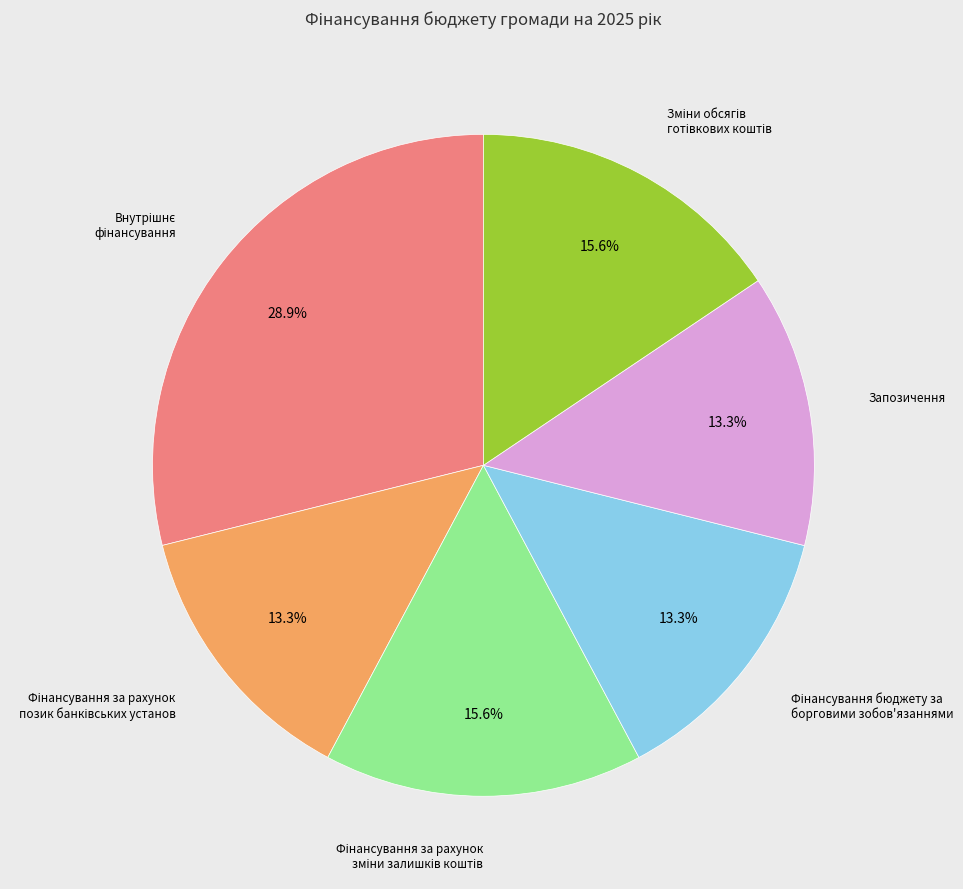

Is there a majority slice in this chart?

No